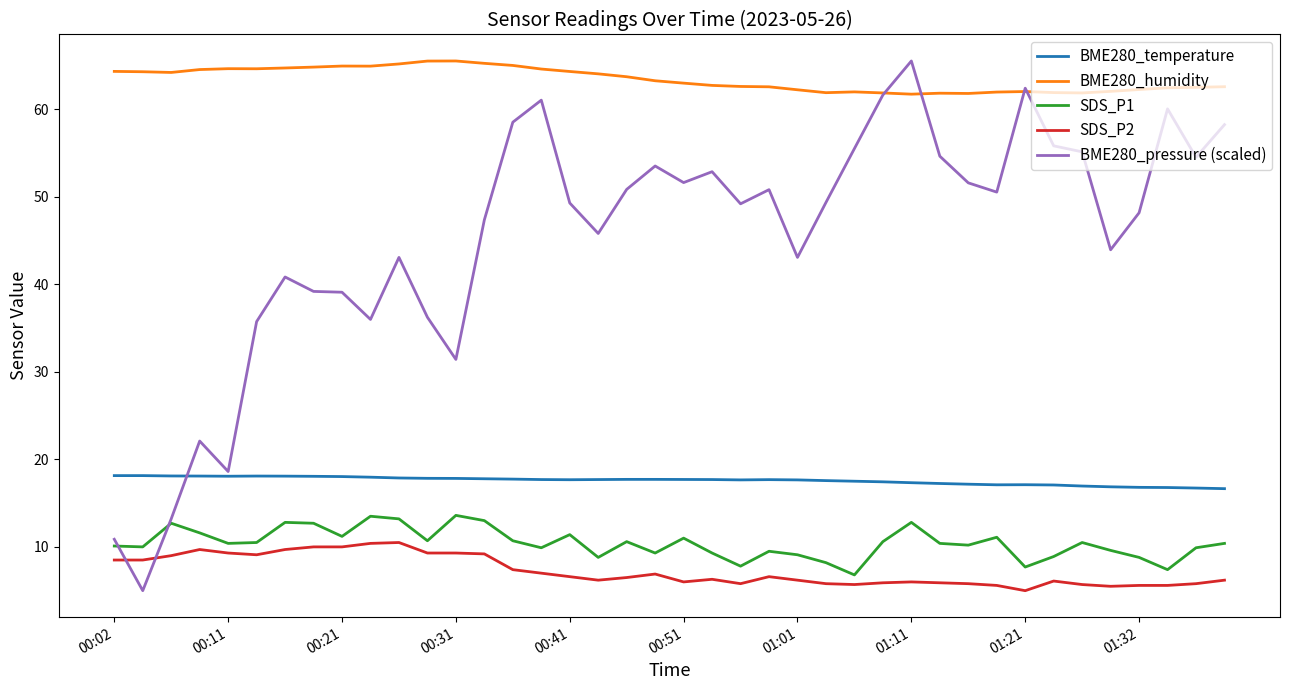

What is the greatest value displayed?

65.5